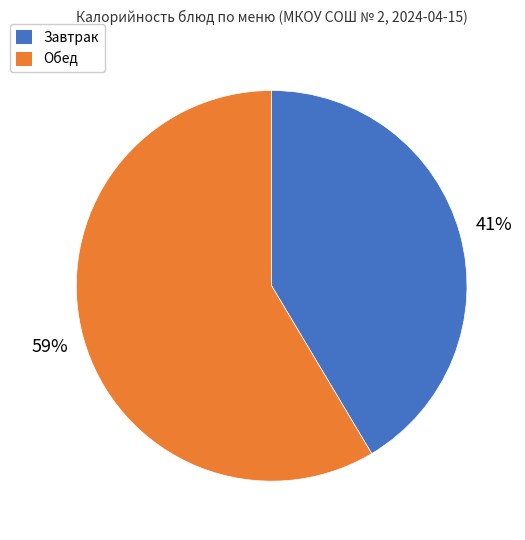

Is the sum of Обед and Завтрак greater than half?

Yes